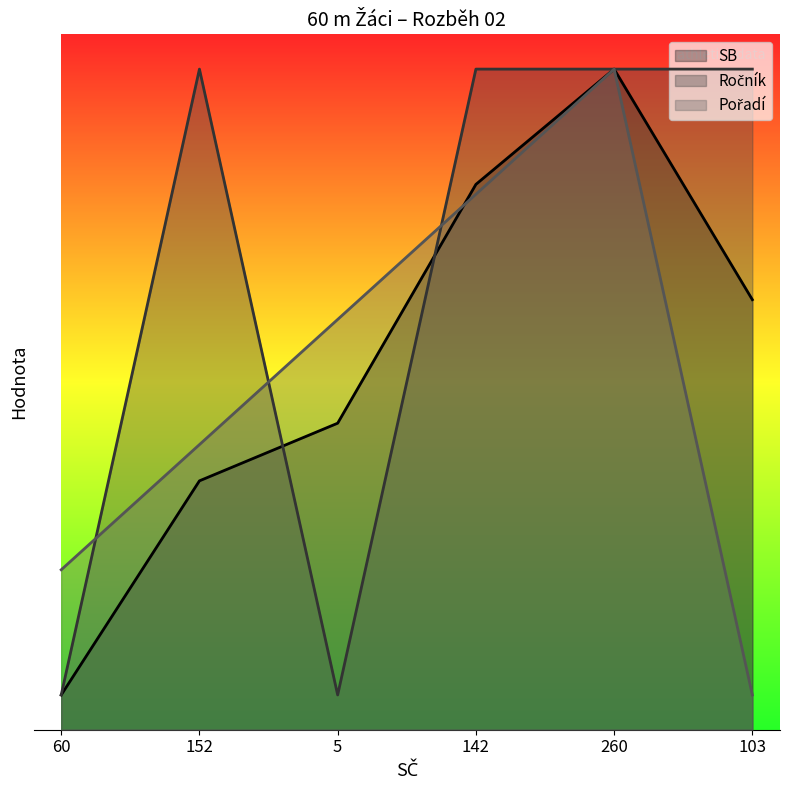

Which series changed the most between 152 and 103?

Pořadí